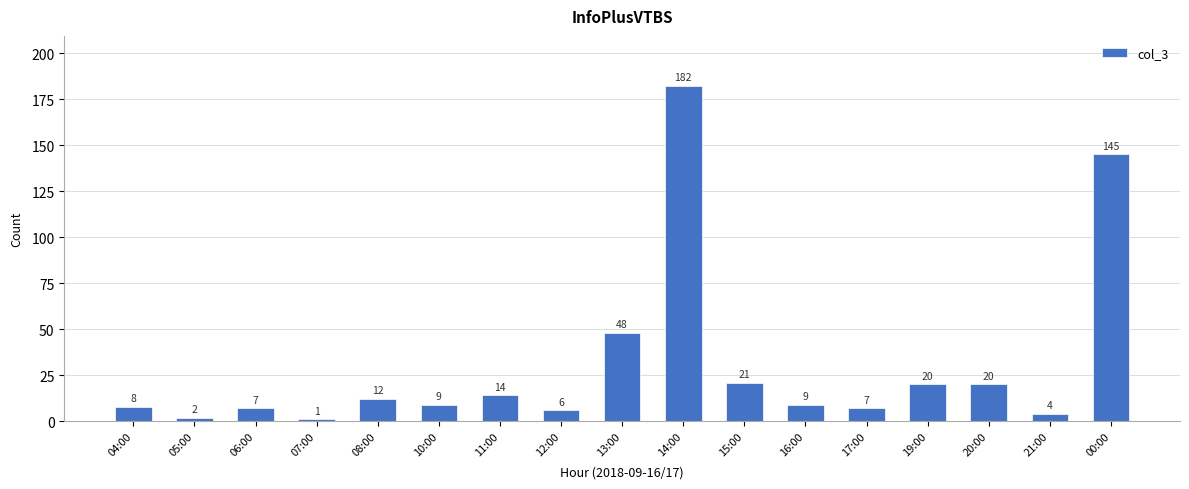

Reading right to left, extract all data points from this chart.

00:00=145	21:00=4	20:00=20	19:00=20	17:00=7	16:00=9	15:00=21	14:00=182	13:00=48	12:00=6	11:00=14	10:00=9	08:00=12	07:00=1	06:00=7	05:00=2	04:00=8